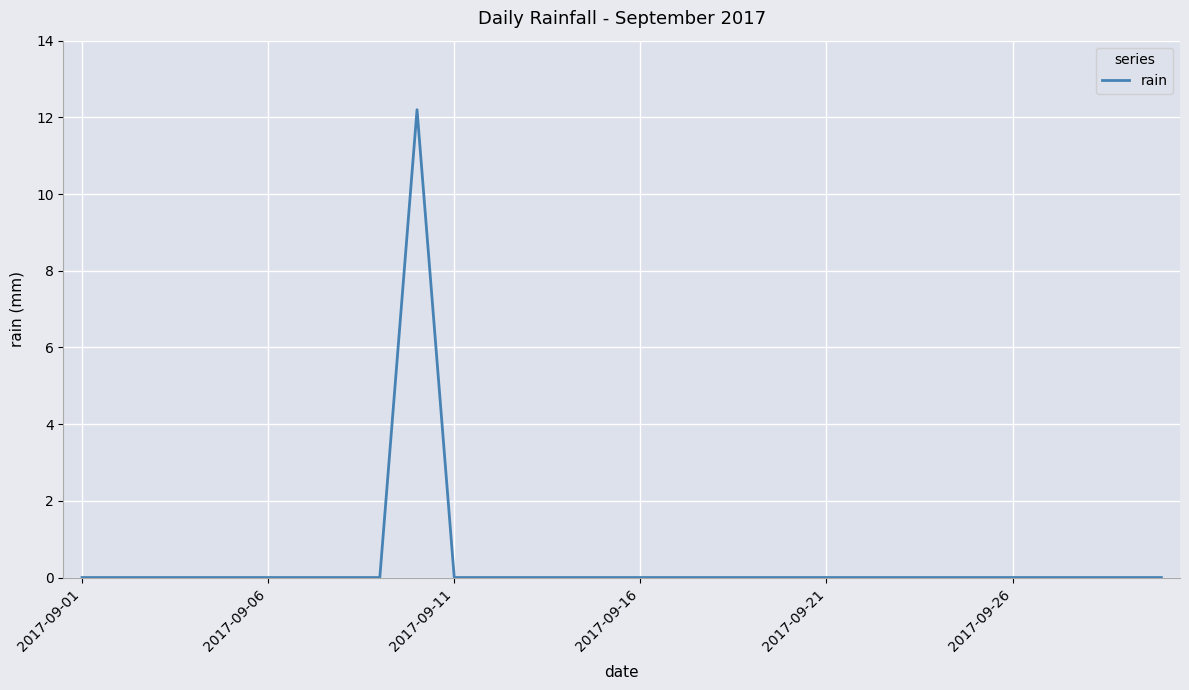

What is the maximum value shown in the chart?

12.2